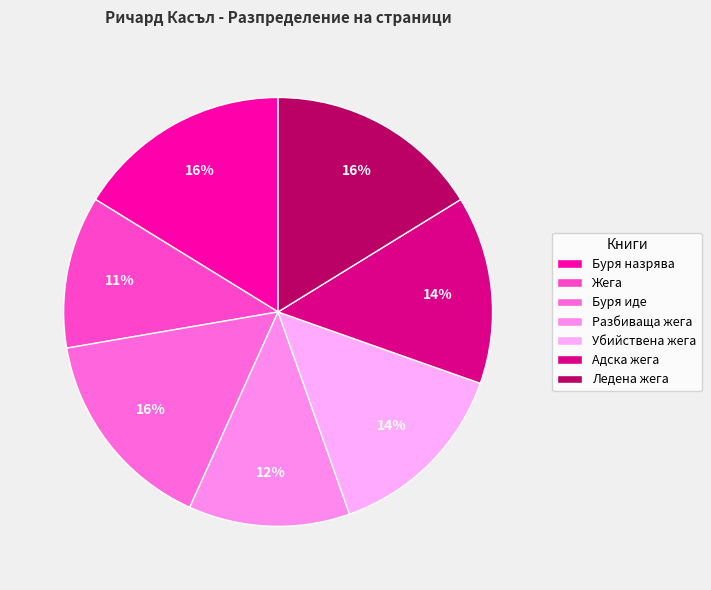

How many segments does this pie chart have?

7